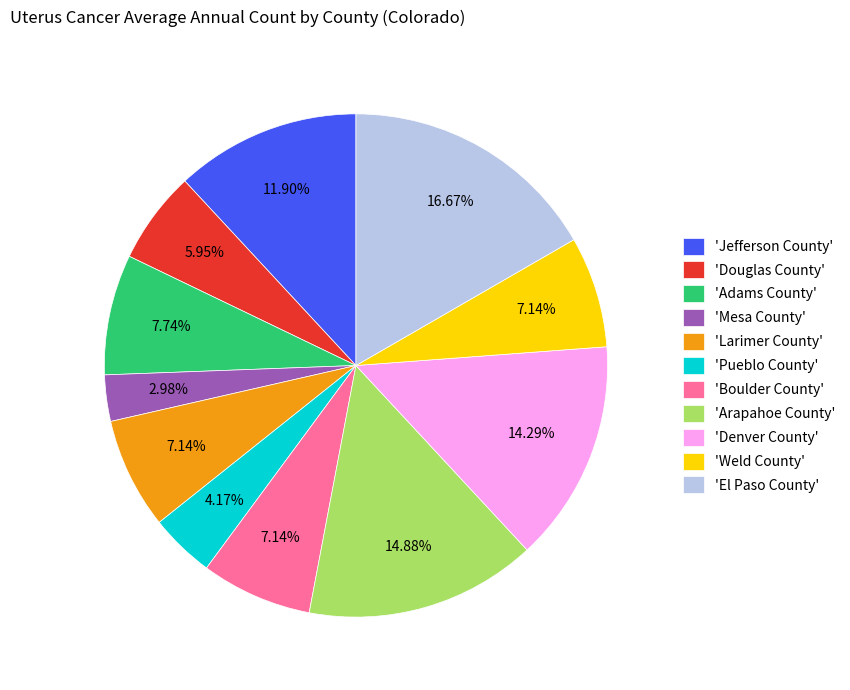

Between 'Boulder County' and 'Denver County', which is larger?

'Denver County'